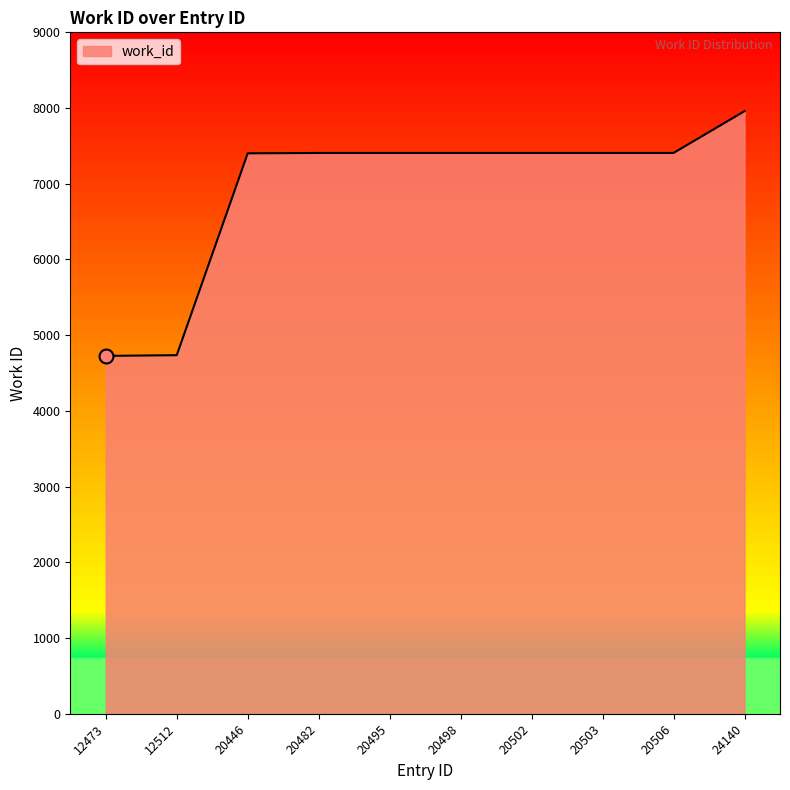

How many lines are shown in the chart?

1